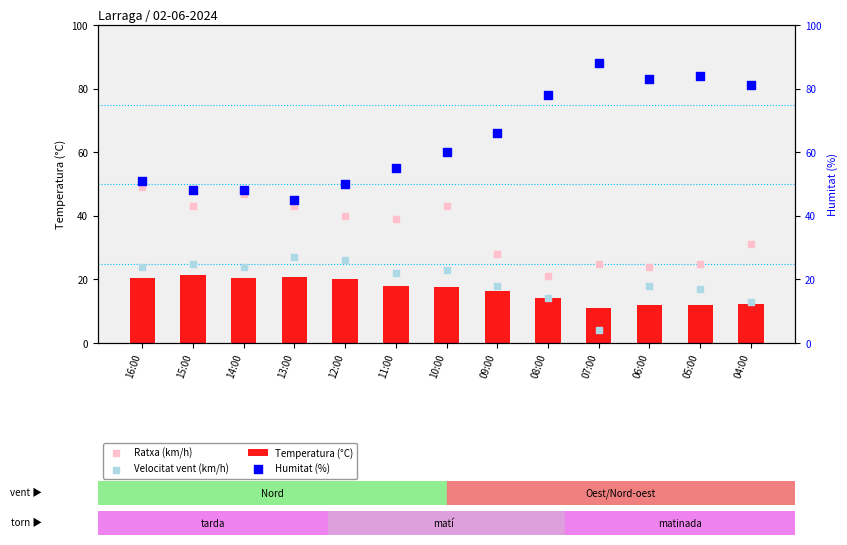

What are all the series names shown in the legend?

Temperatura (°C), Ratxa (km/h), Velocitat vent (km/h), Humitat (%)